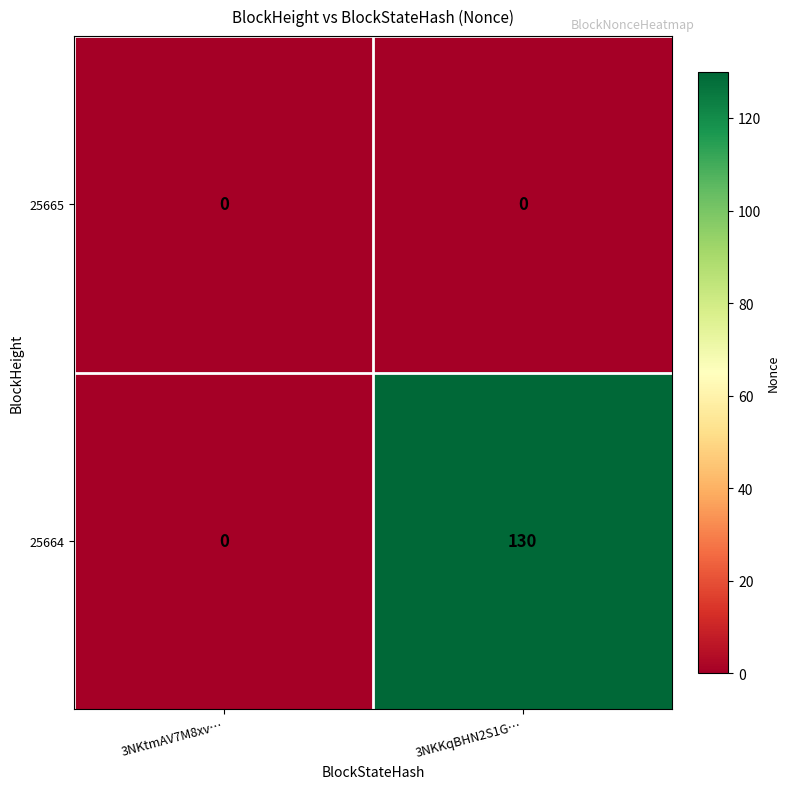

Between 3NKtmAV7M8xv… and 3NKKqBHN2S1G…, which series saw the biggest shift?

25664